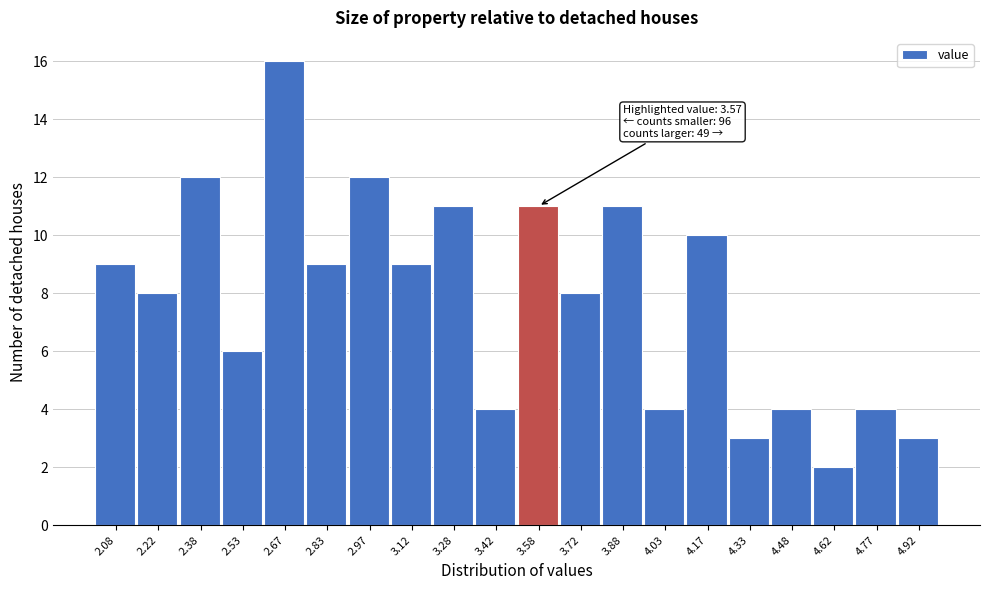

Over which range of the x-axis is the bar tallest?

2.60 to 2.75